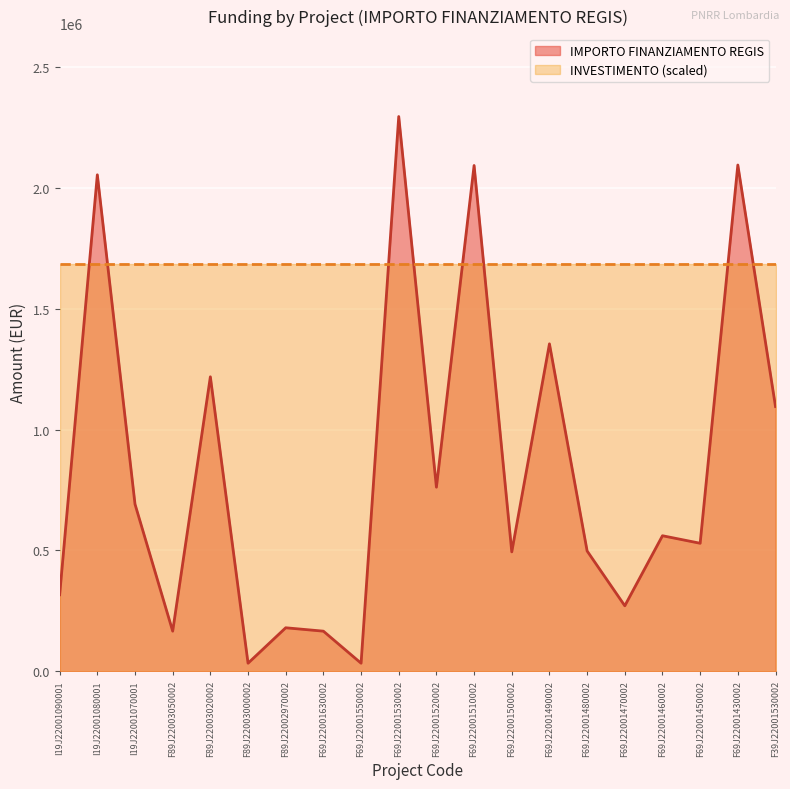

Read the value at F89J22003020002.

1218141.0